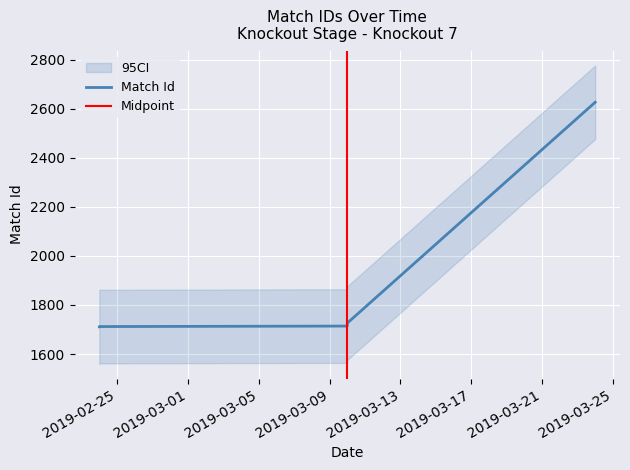

What is the value of the 4th point from the left?

1714